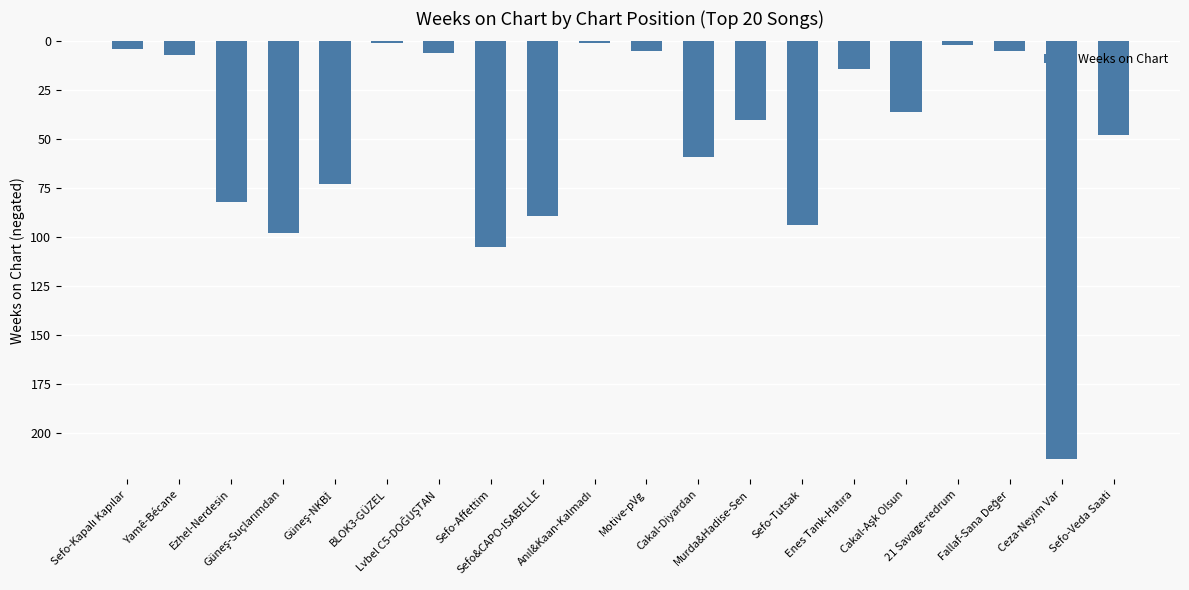

Reading right to left, transcribe all the data shown in this chart.

Sefo-Veda Saati=-48	Ceza-Neyim Var=-213	Fallaf-Sana Değer=-5	21 Savage-redrum=-2	Cakal-Aşk Olsun=-36	Enes Tank-Hatıra=-14	Sefo-Tutsak=-94	Murda&Hadise-Sen=-40	Cakal-Diyardan=-59	Motive-pVg=-5	Anıl&Kaan-Kalmadı=-1	Sefo&CAPO-ISABELLE=-89	Sefo-Affettim=-105	Lvbel C5-DOĞUŞTAN=-6	BLOK3-GÜZEL=-1	Güneş-NKBİ=-73	Güneş-Suçlarımdan=-98	Ezhel-Nerdesin=-82	Yamê-Bécane=-7	Sefo-Kapalı Kapılar=-4